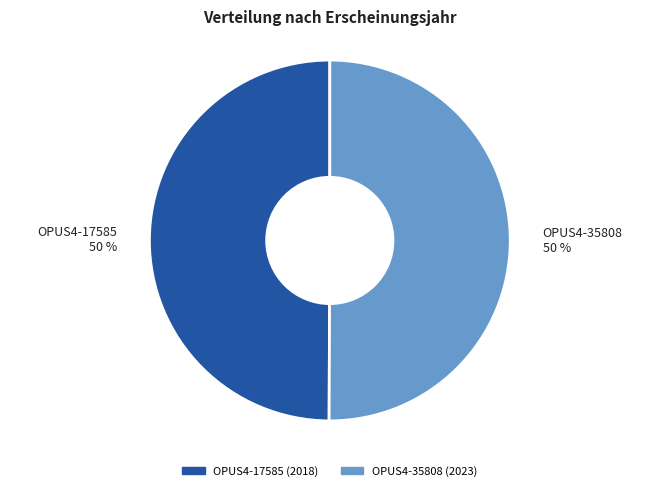

The OPUS4-17585 50 % slice represents 43% of the pie. True or false?

False